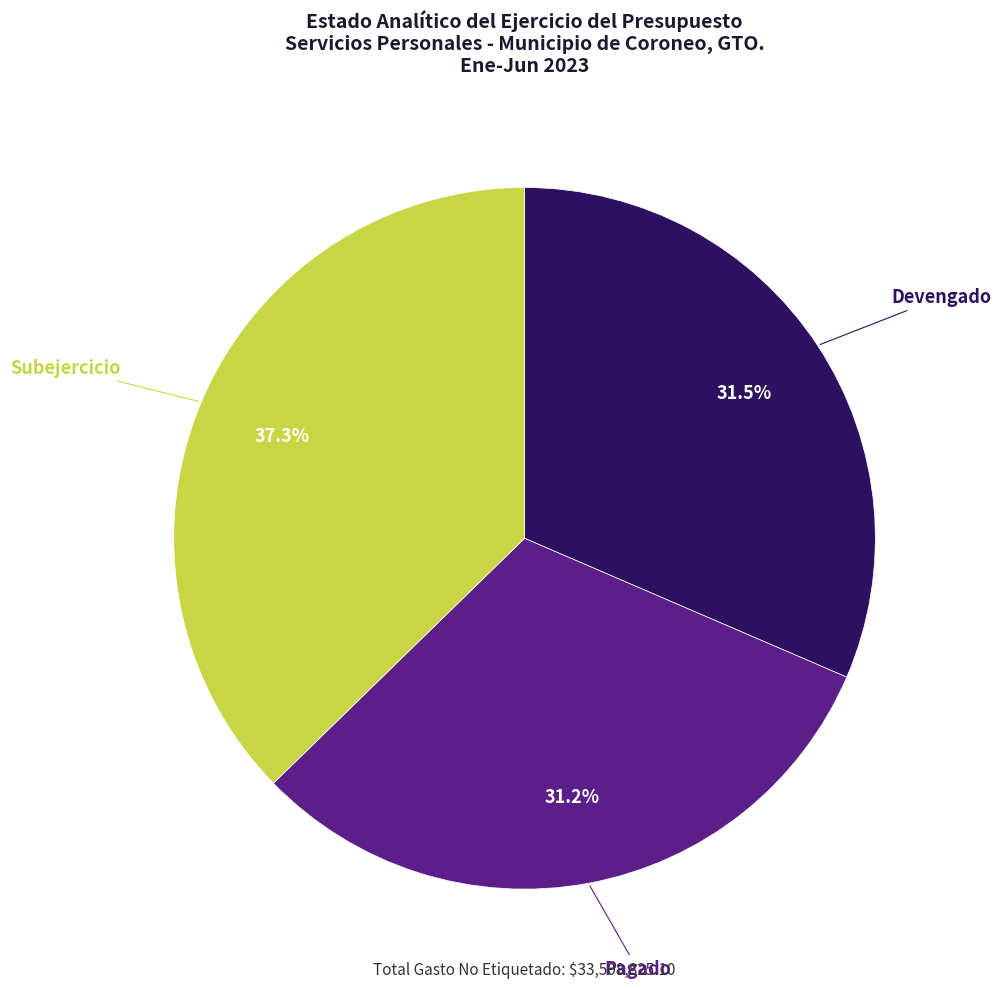

Count the number of slices in the pie.

3